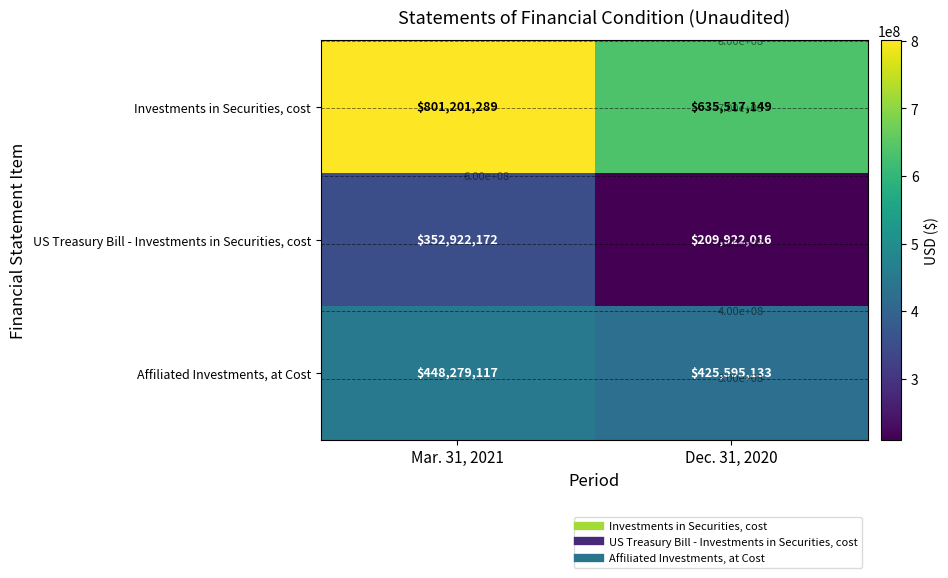

Read the Investments in Securities, cost value at Mar. 31, 2021, to the nearest 10.

801201290